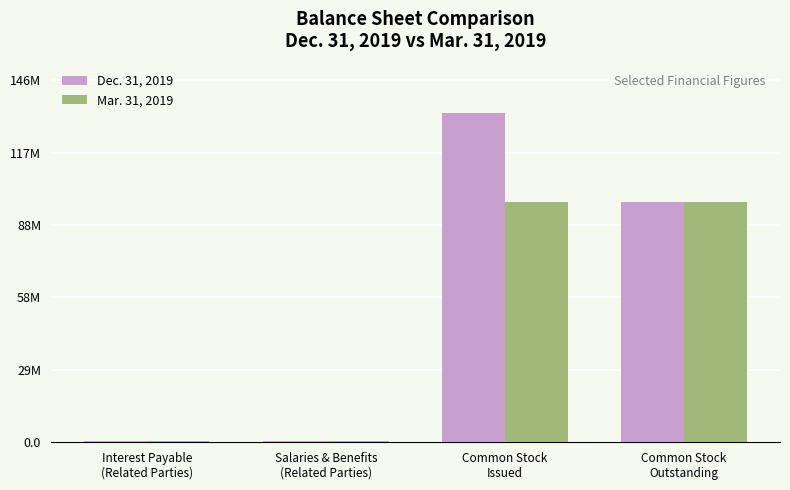

At which category does the chart reach its minimum across all series?

Salaries & Benefits
(Related Parties)